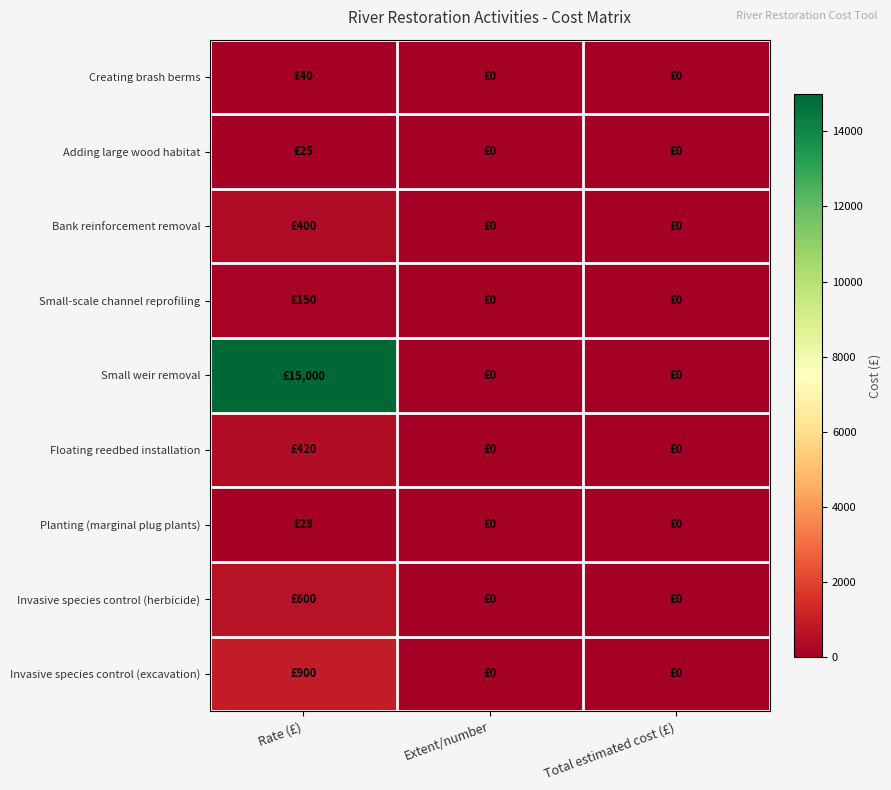

Reading right to left, extract all data points from this chart.

Creating brash berms: Total estimated cost (£)=0	Extent/number=0	Rate (£)=40
Adding large wood habitat: Total estimated cost (£)=0	Extent/number=0	Rate (£)=25
Bank reinforcement removal: Total estimated cost (£)=0	Extent/number=0	Rate (£)=400
Small-scale channel reprofiling: Total estimated cost (£)=0	Extent/number=0	Rate (£)=150
Small weir removal: Total estimated cost (£)=0	Extent/number=0	Rate (£)=15000
Floating reedbed installation: Total estimated cost (£)=0	Extent/number=0	Rate (£)=420
Planting (marginal plug plants): Total estimated cost (£)=0	Extent/number=0	Rate (£)=28
Invasive species control (herbicide): Total estimated cost (£)=0	Extent/number=0	Rate (£)=600
Invasive species control (excavation): Total estimated cost (£)=0	Extent/number=0	Rate (£)=900